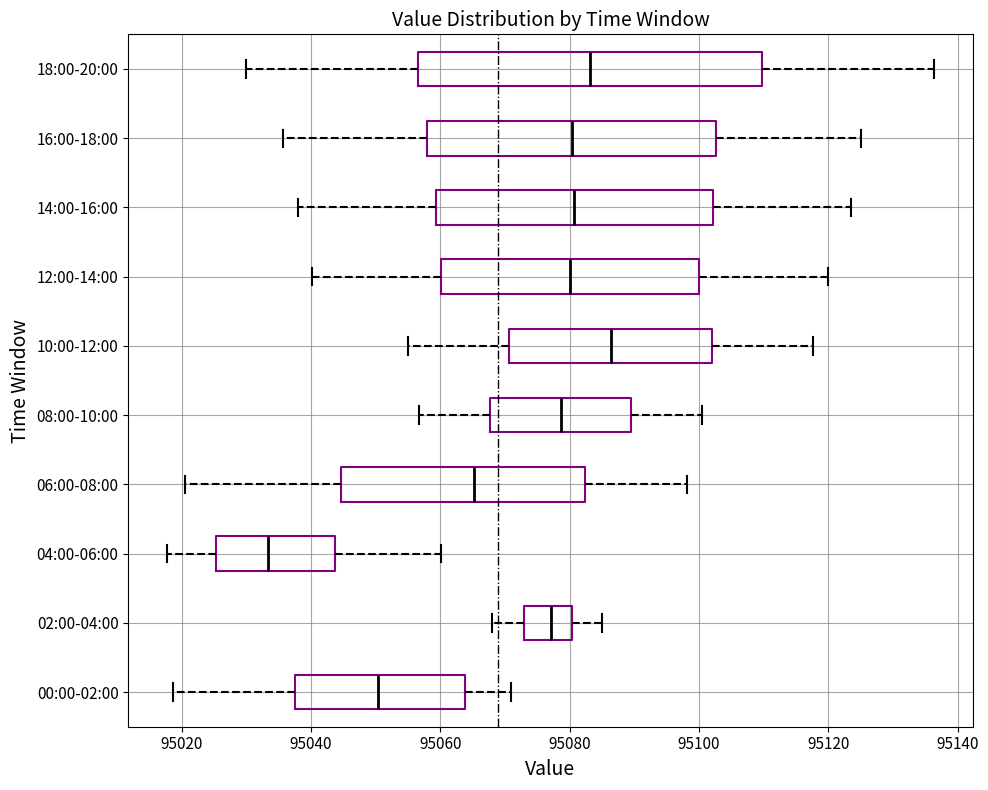

Reading bottom to top, read every box against the x-axis: the position of its median line, the range the box covers, and the ends of its whiskers. The values are not printed on the chart, so give them approximately, as read against the axis.

00:00-02:00: median 95050, box 95038 to 95064, whiskers 95018 to 95072
02:00-04:00: median 95078, box 95074 to 95080, whiskers 95068 to 95086
04:00-06:00: median 95034, box 95026 to 95044, whiskers 95018 to 95060
06:00-08:00: median 95066, box 95044 to 95082, whiskers 95020 to 95098
08:00-10:00: median 95078, box 95068 to 95090, whiskers 95056 to 95100
10:00-12:00: median 95086, box 95070 to 95102, whiskers 95056 to 95118
12:00-14:00: median 95080, box 95060 to 95100, whiskers 95040 to 95120
14:00-16:00: median 95080, box 95060 to 95102, whiskers 95038 to 95124
16:00-18:00: median 95080, box 95058 to 95102, whiskers 95036 to 95126
18:00-20:00: median 95084, box 95056 to 95110, whiskers 95030 to 95136